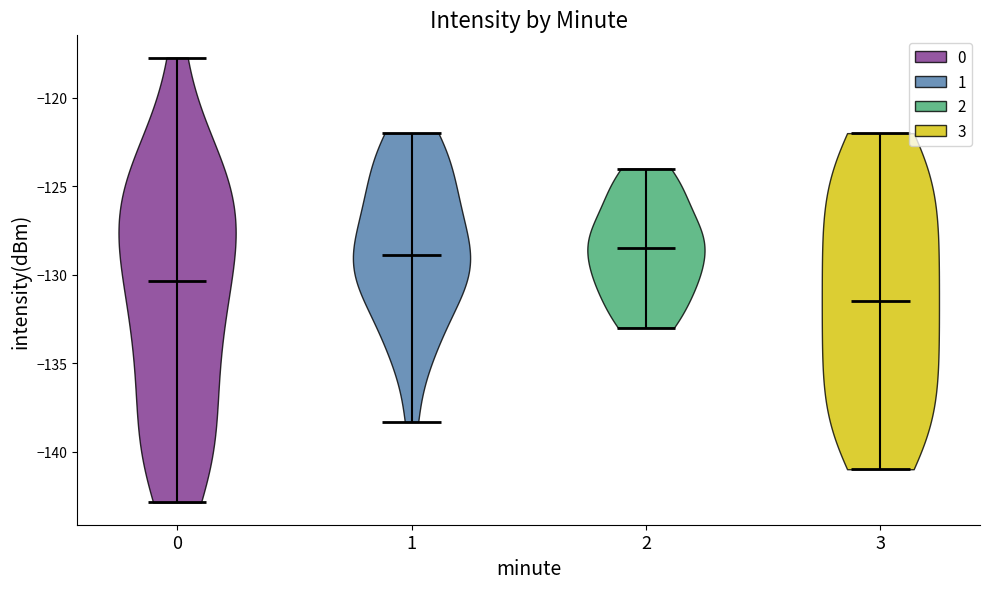

Reading left to right, read every violin against the y-axis: where its median line is, and the lowest and highest points it reaches. The values are not printed on the chart, so give them approximately, as read against the axis.

0: median line -130.5, lowest point -143.0, highest point -117.5
1: median line -129.0, lowest point -138.5, highest point -122.0
2: median line -128.5, lowest point -133.0, highest point -124.0
3: median line -131.5, lowest point -141.0, highest point -122.0